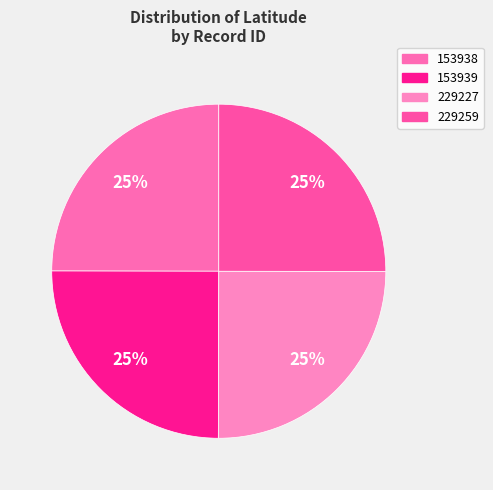

How many slices are in this pie chart?

4